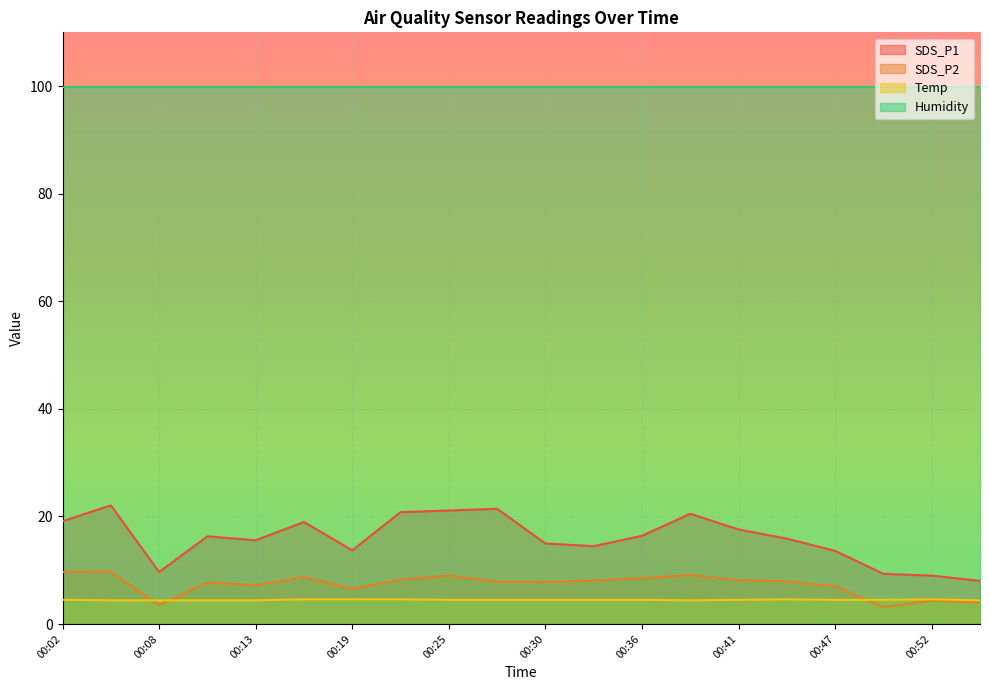

How many interior local valleys does the Temp series have?

1